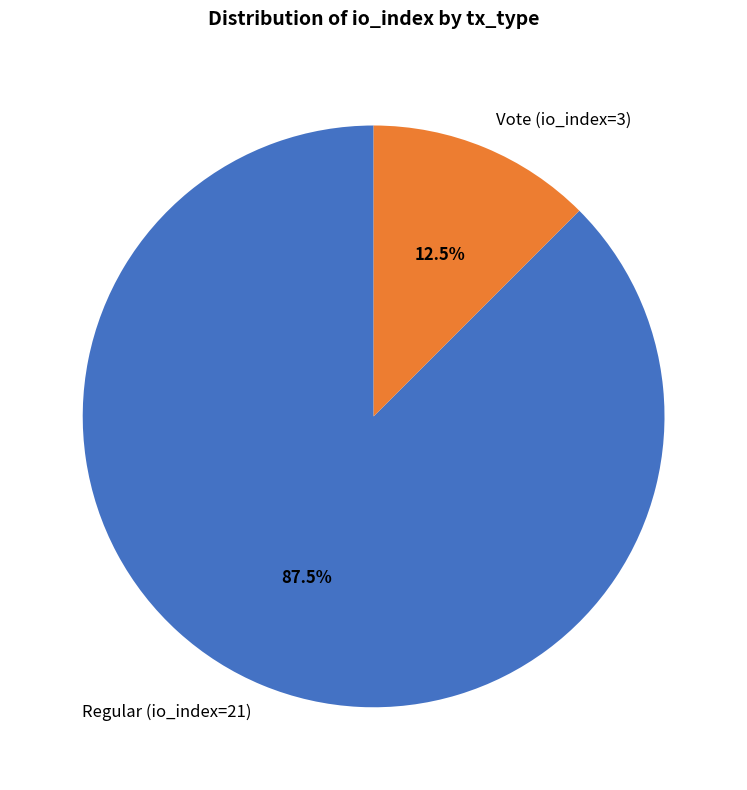

Approximately how many times larger is the value at Vote (io_index=3) compared to Regular (io_index=21)?

0.1